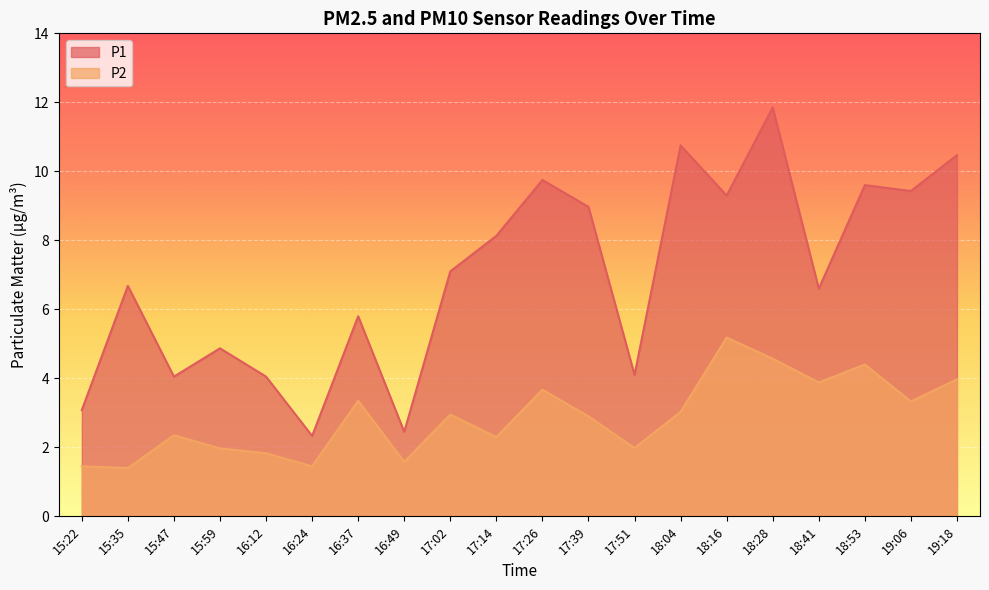

What is the total value across all series at 19:18?

14.4